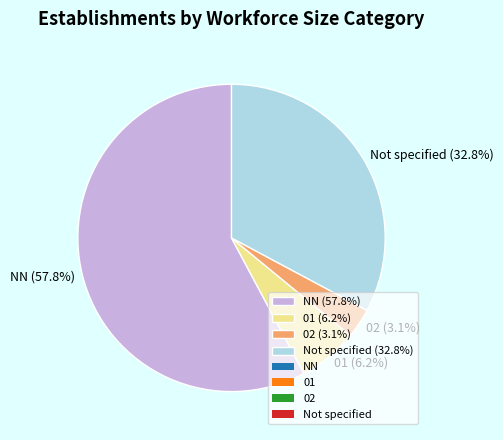

Count the number of slices in the pie.

4